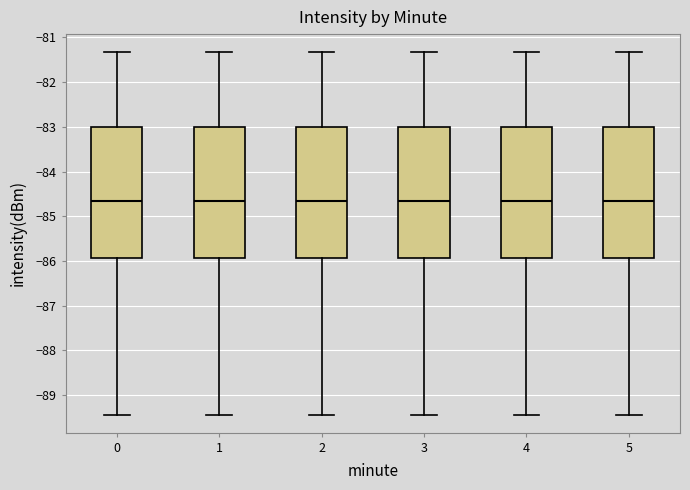

Reading left to right, read every box against the y-axis: the position of its median line, the range the box covers, and the ends of its whiskers. The values are not printed on the chart, so give them approximately, as read against the axis.

0: median -84.7, box -85.9 to -83.0, whiskers -89.4 to -81.3
1: median -84.7, box -85.9 to -83.0, whiskers -89.4 to -81.3
2: median -84.7, box -85.9 to -83.0, whiskers -89.4 to -81.3
3: median -84.7, box -85.9 to -83.0, whiskers -89.4 to -81.3
4: median -84.7, box -85.9 to -83.0, whiskers -89.4 to -81.3
5: median -84.7, box -85.9 to -83.0, whiskers -89.4 to -81.3